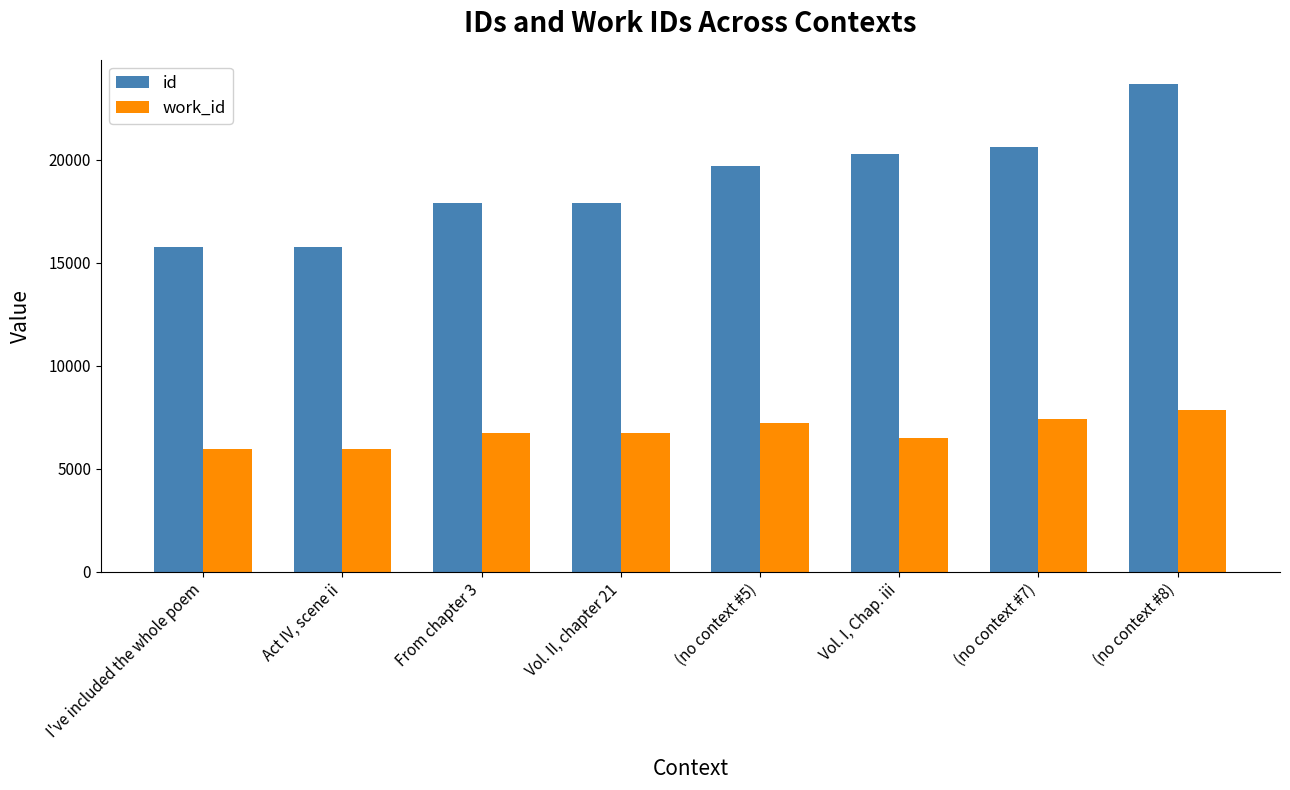

What is the difference between the second highest and minimum values in the id series?

4843